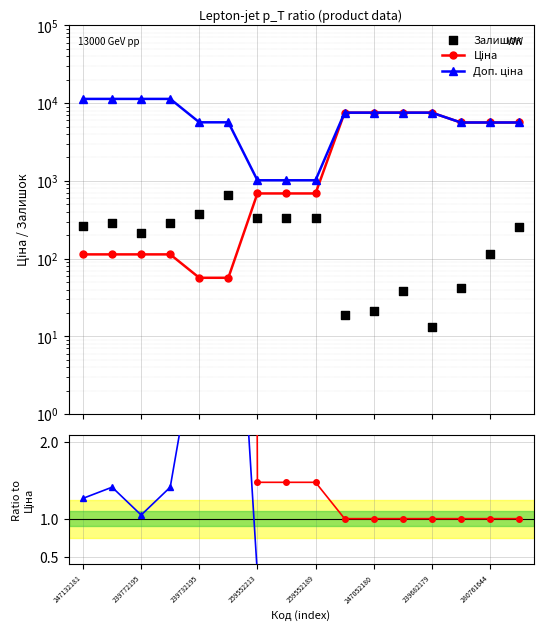

Which series reaches the minimum Y coordinate?

Залишок